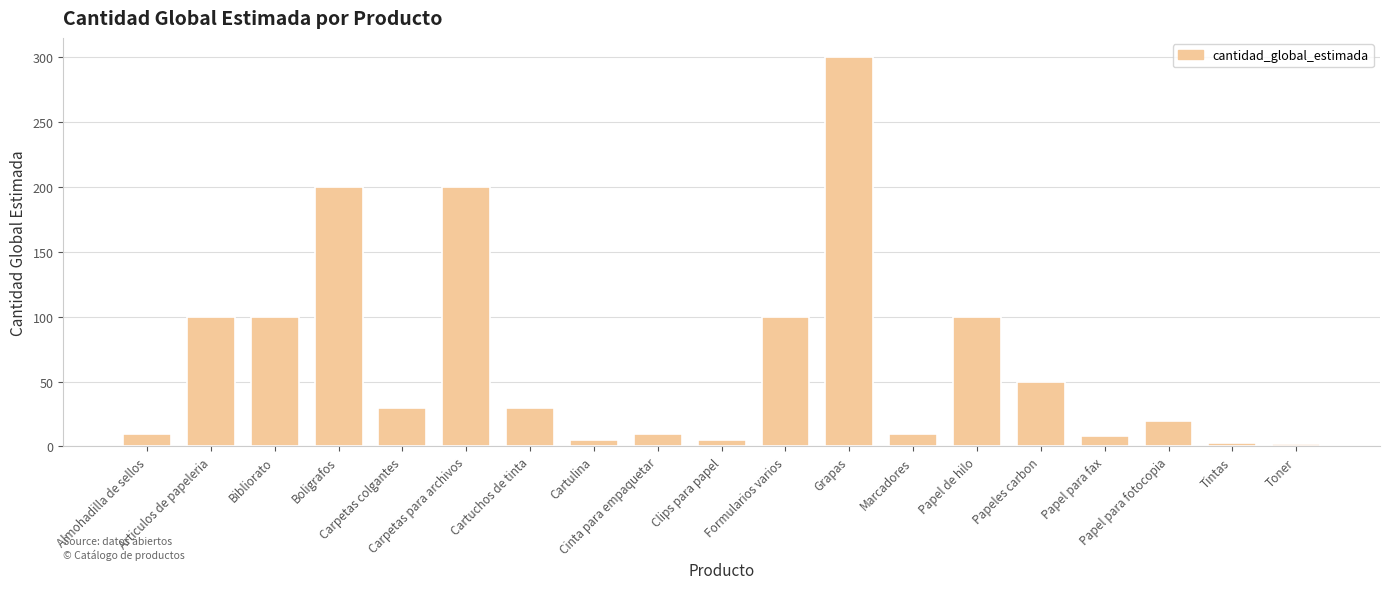

What is the difference between the maximum and second lowest values?

297